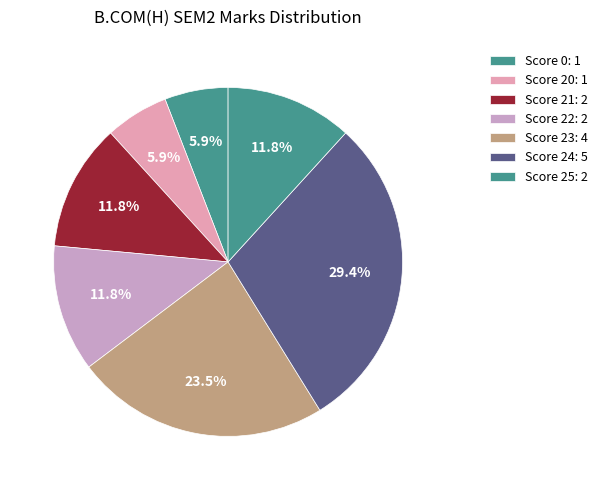

Is there a majority slice in this chart?

No